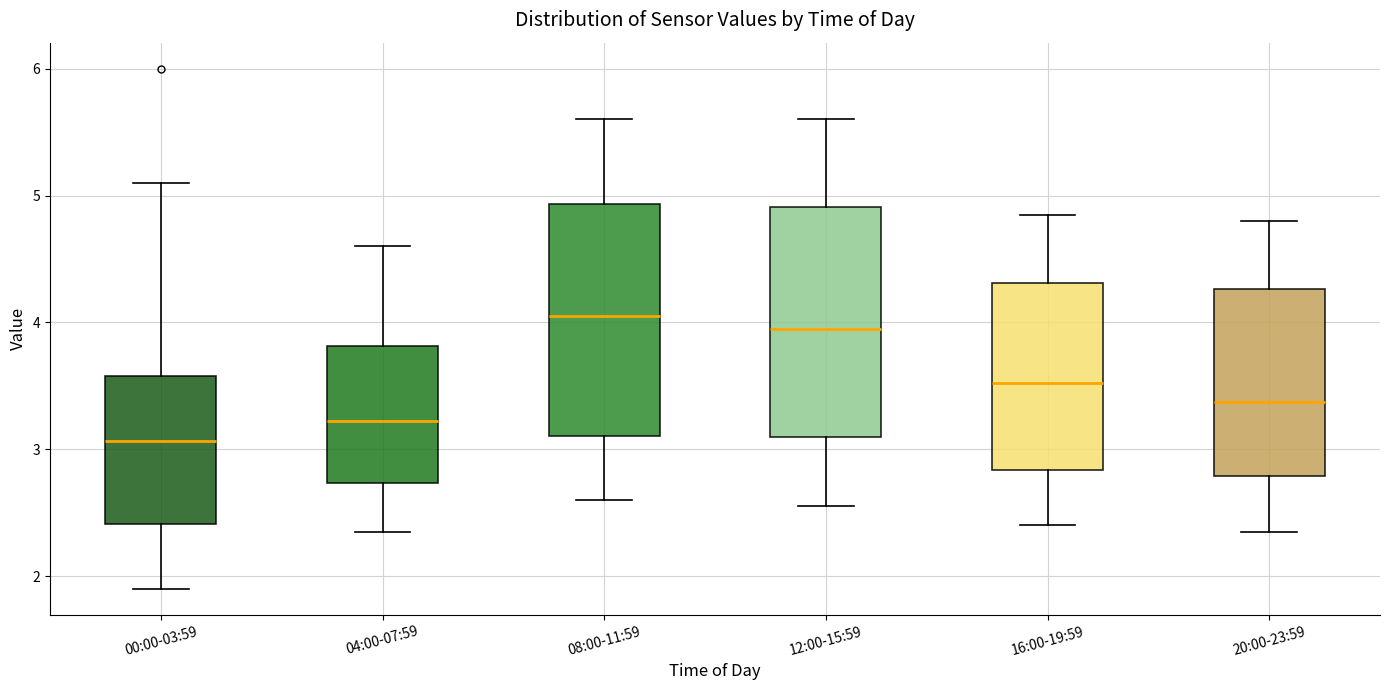

Which box has the highest median line?

08:00-11:59